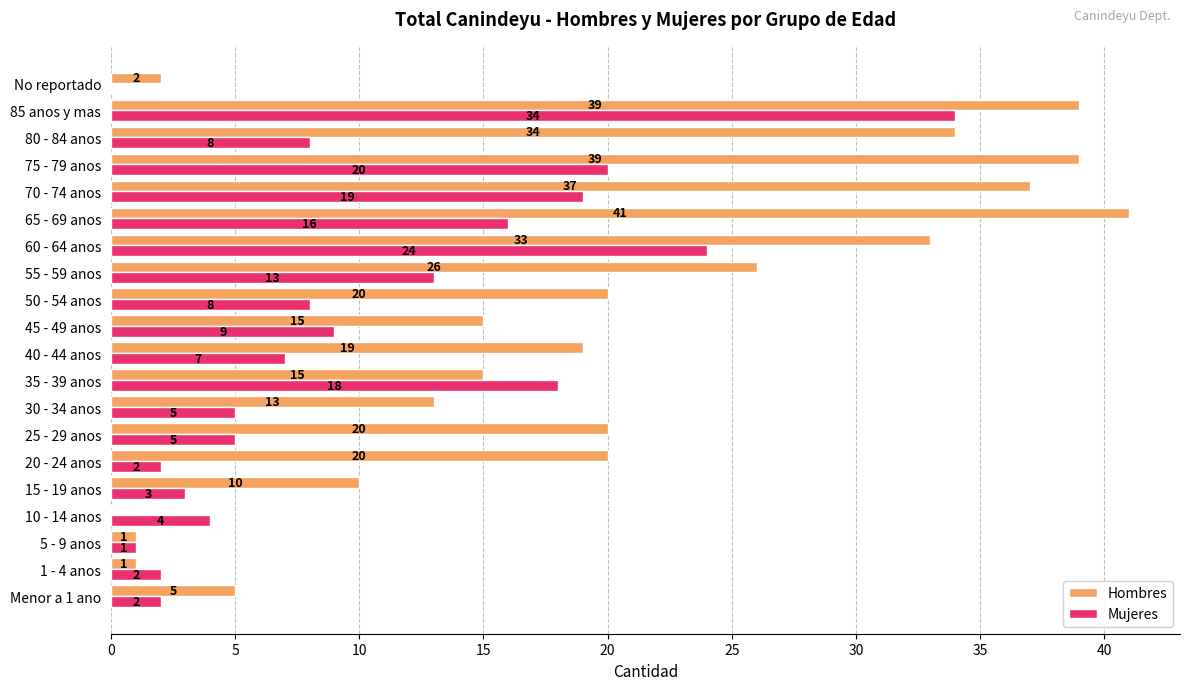

What are all the series names shown in the legend?

Hombres, Mujeres